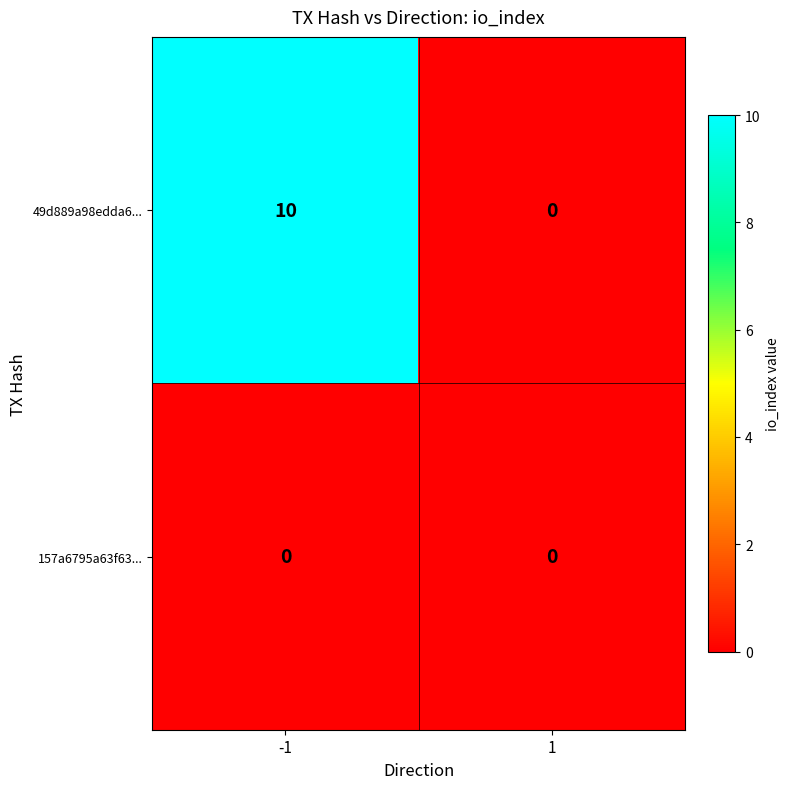

Is it true that 49d889a98edda6... equals 10 at -1?

True